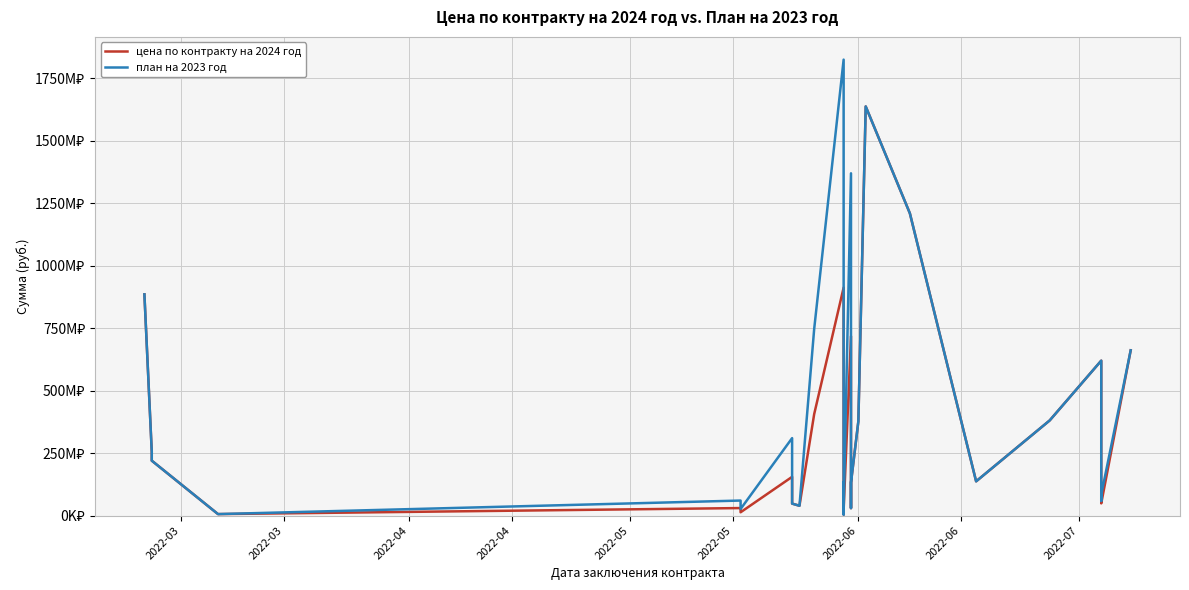

List the series in order of their overall mean, lowest first.

цена по контракту на 2024 год, план на 2023 год